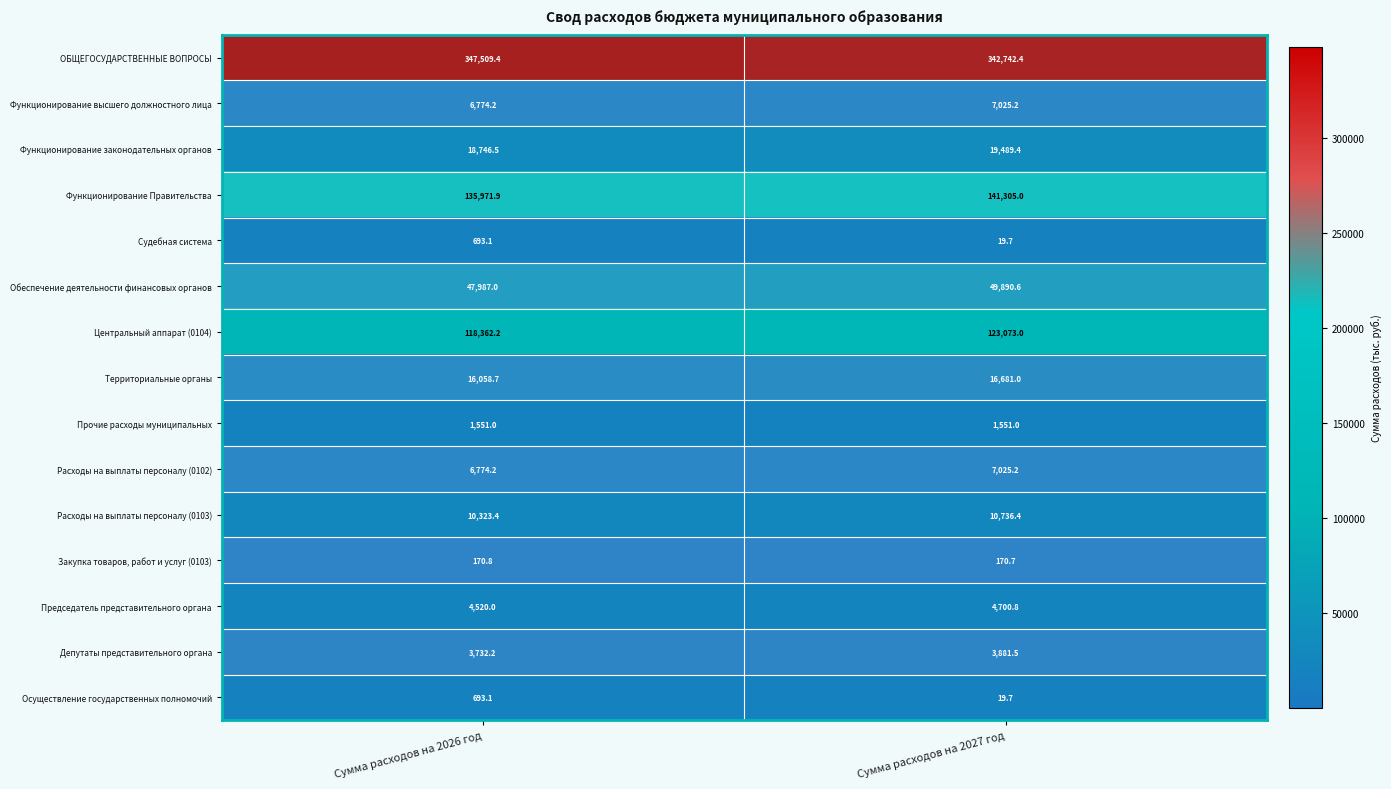

List the labels in order of Расходы на выплаты персоналу (0102) value, largest first.

Сумма расходов на 2027 год, Сумма расходов на 2026 год